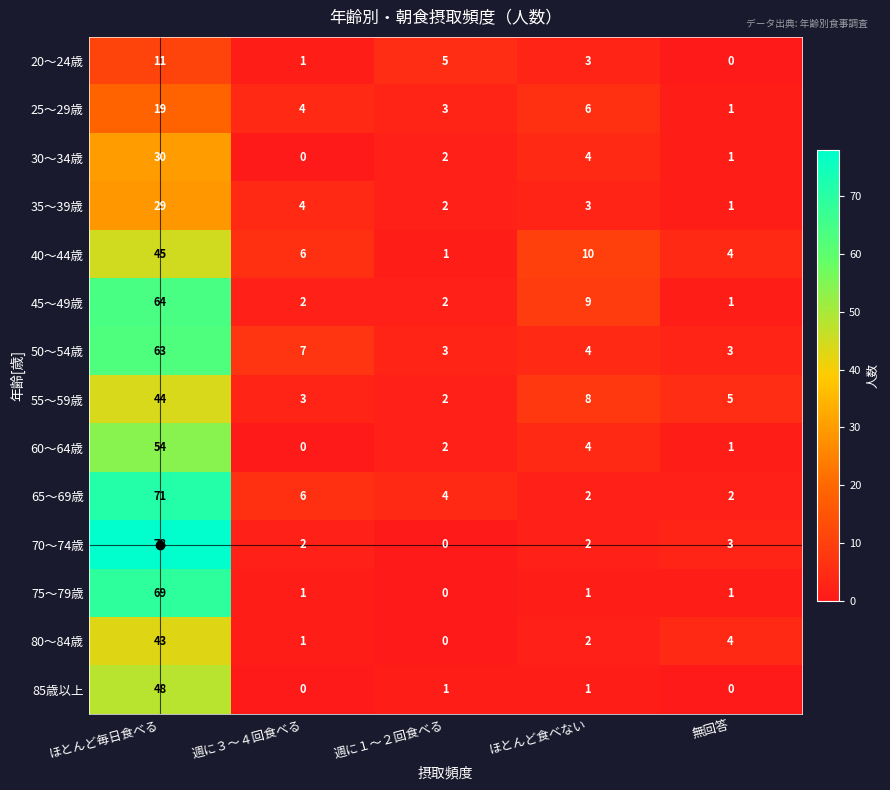

Count the number of data series in this chart.

14